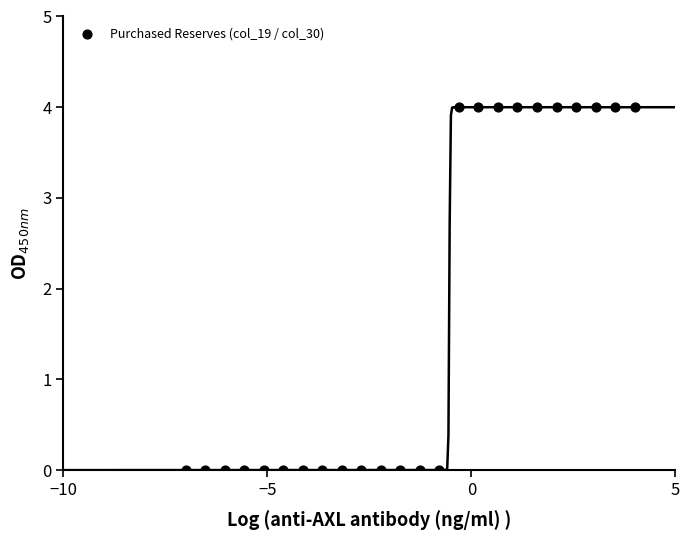

What is the range of Y values (max minus min)?

4